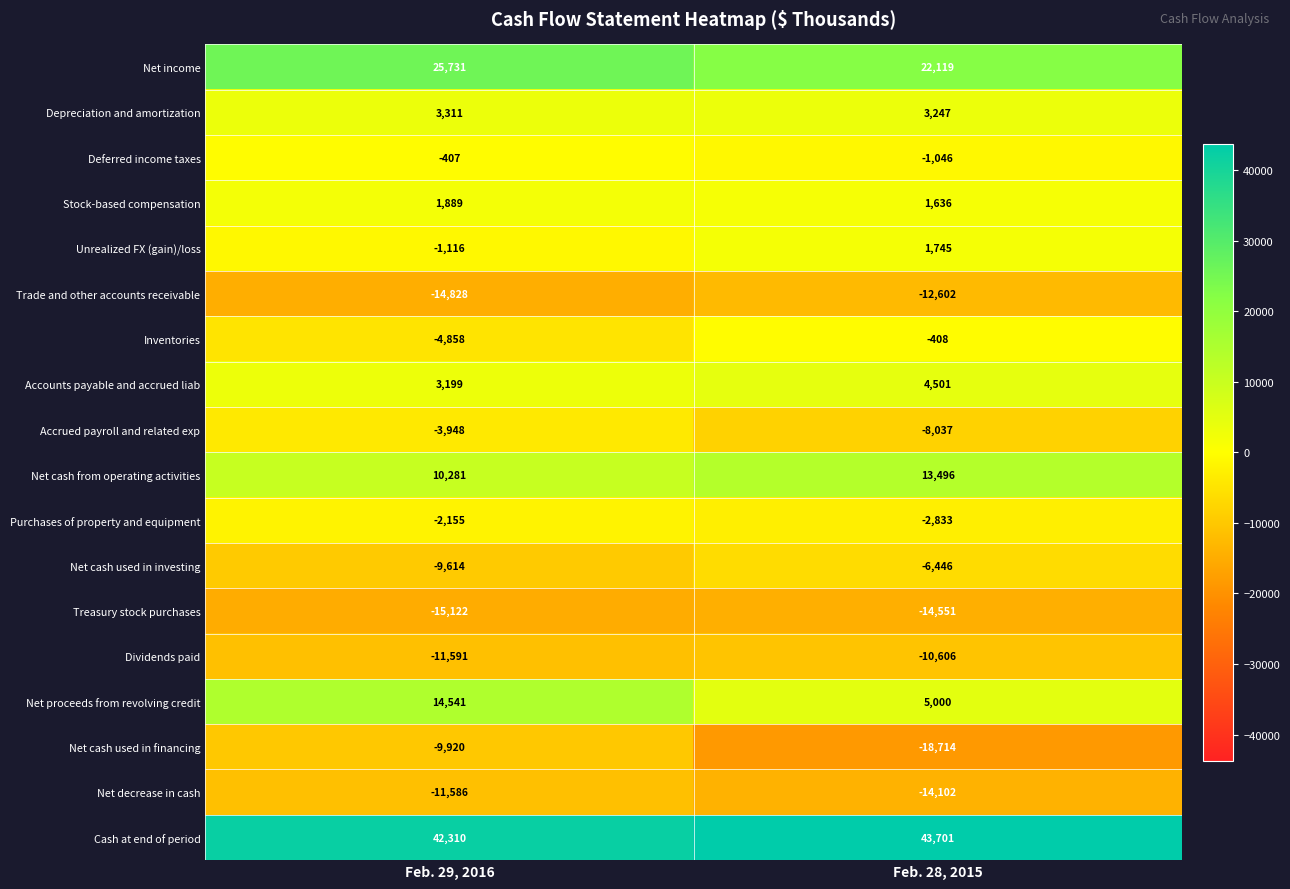

The Net proceeds from revolving credit series shows 14541 at Feb. 29, 2016. True or false?

True